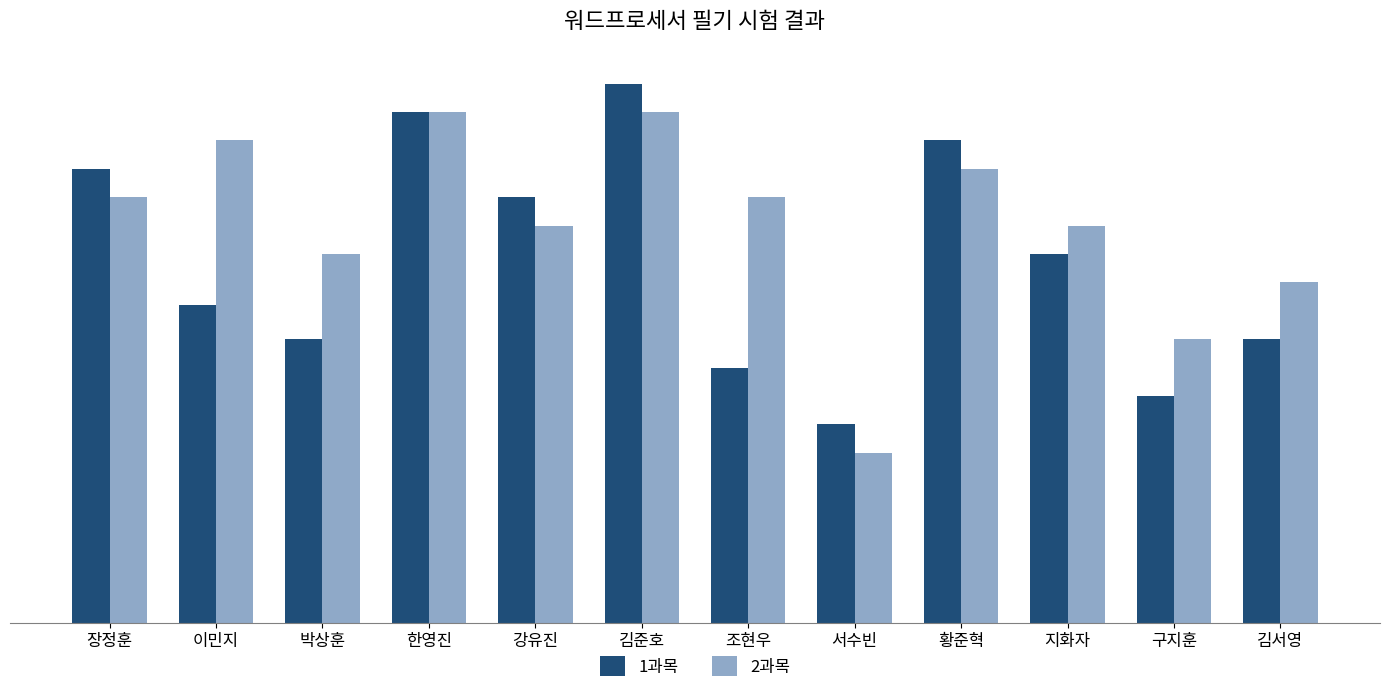

Are the bars grouped side by side (vs. stacked)?

Yes